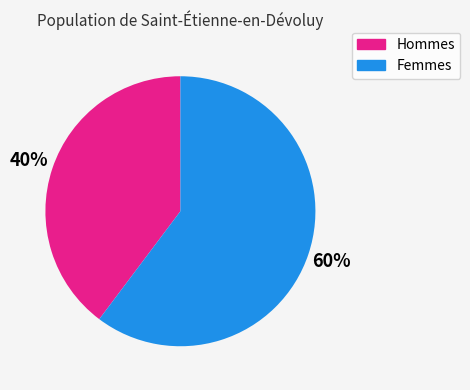

To the nearest percent, what is the average slice percentage?

50%